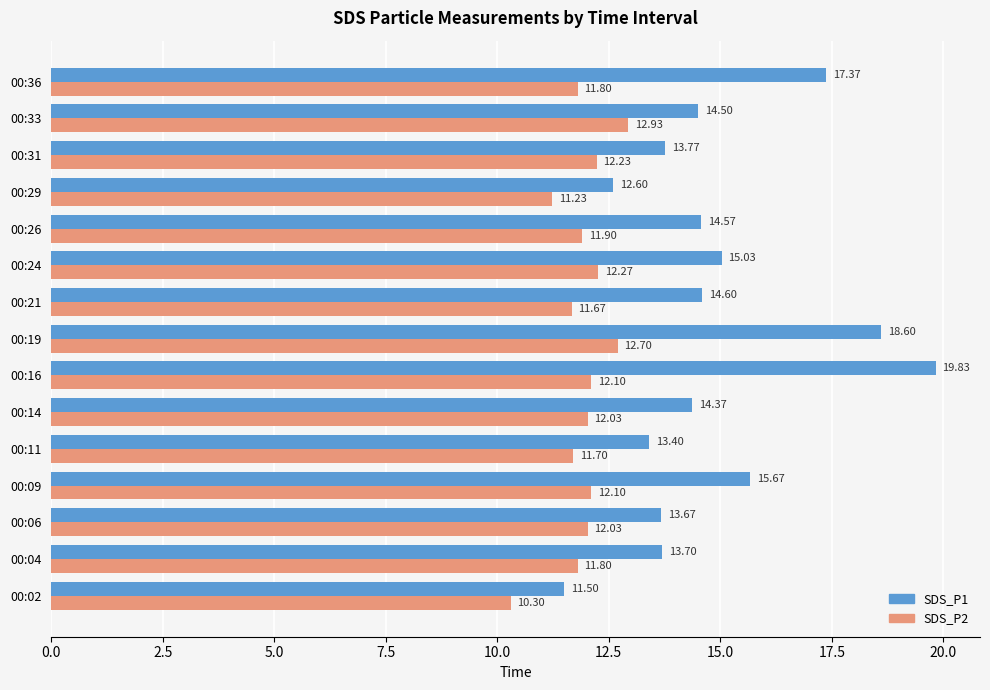

Which label corresponds to the largest value in the chart?

00:16